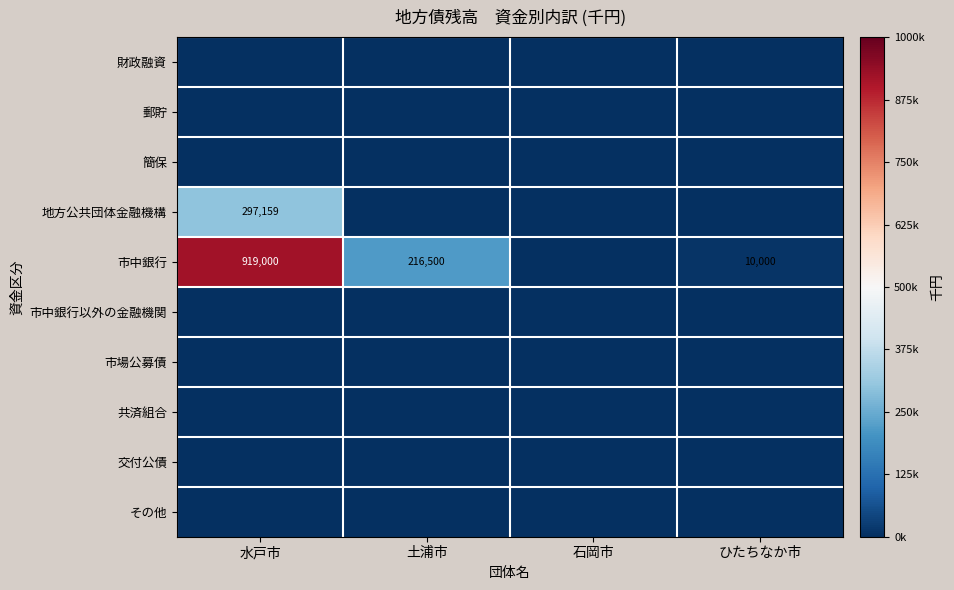

What is the total value across all series at 水戸市?

1216159